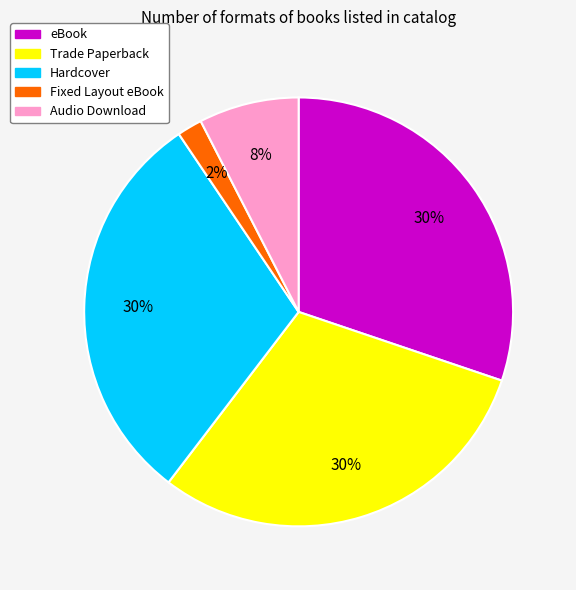

Which has a higher value, Fixed Layout eBook or eBook?

eBook